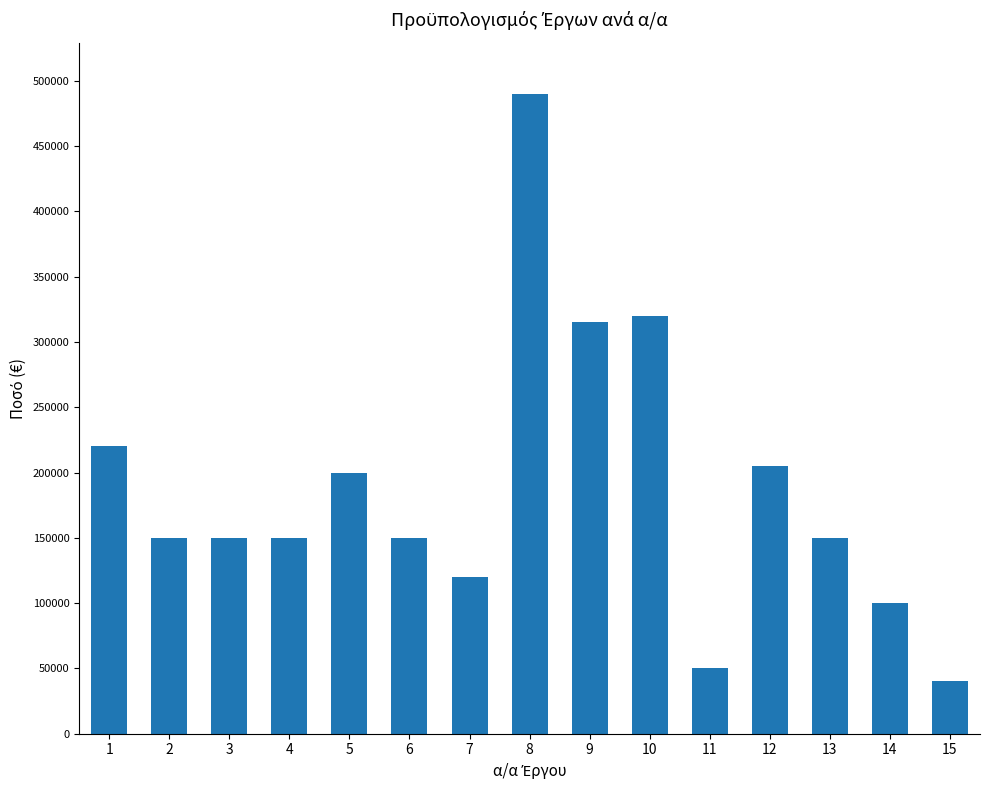

What is the minimum value shown in the chart?

40000